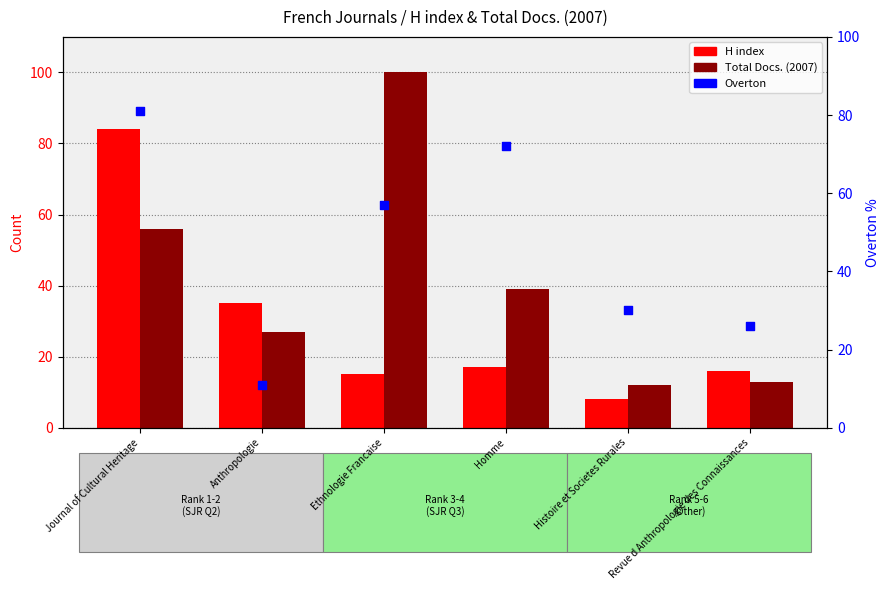

Which series contains the lowest Y value?

H index